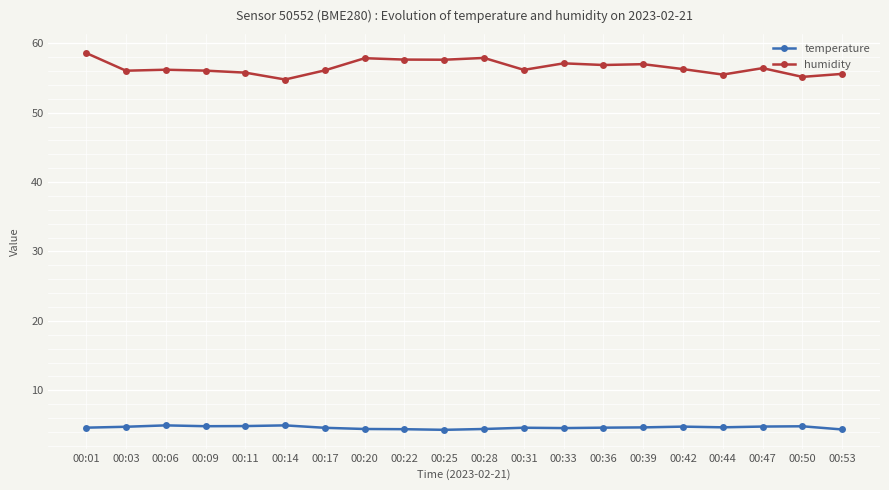

What is the difference between the humidity values at 00:53 and 00:36?

1.3